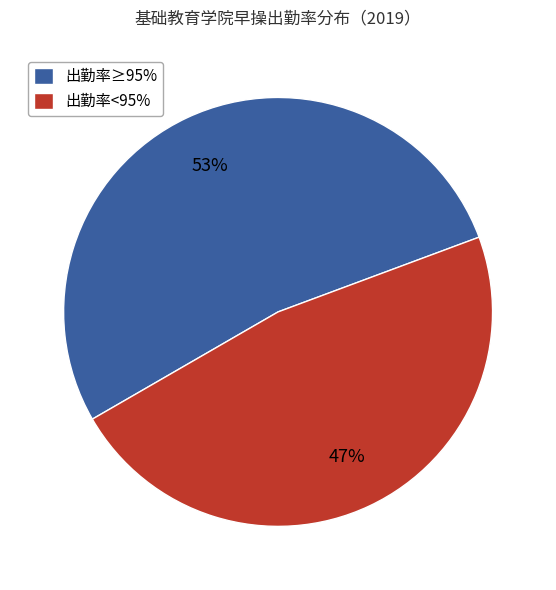

To the nearest percent, what percentage of the pie is 出勤率≥95%?

53%